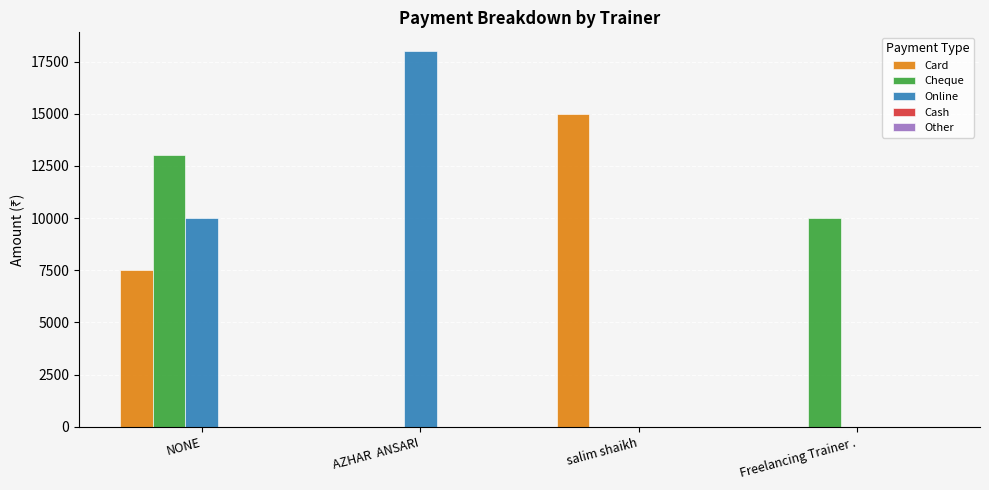

At which category is the sum across all series the highest?

NONE